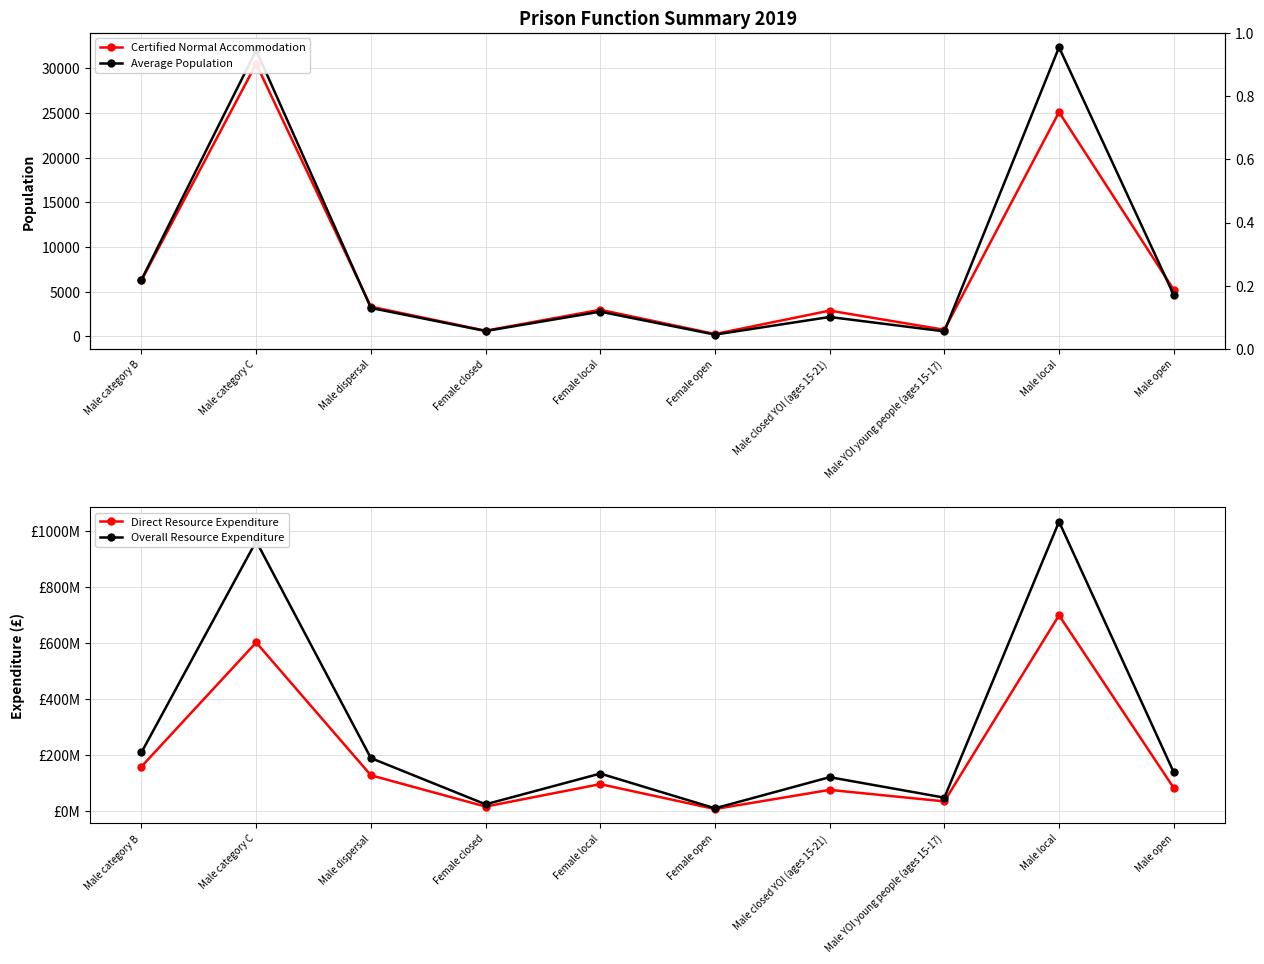

Is this an area chart (filled region under the line)?

No